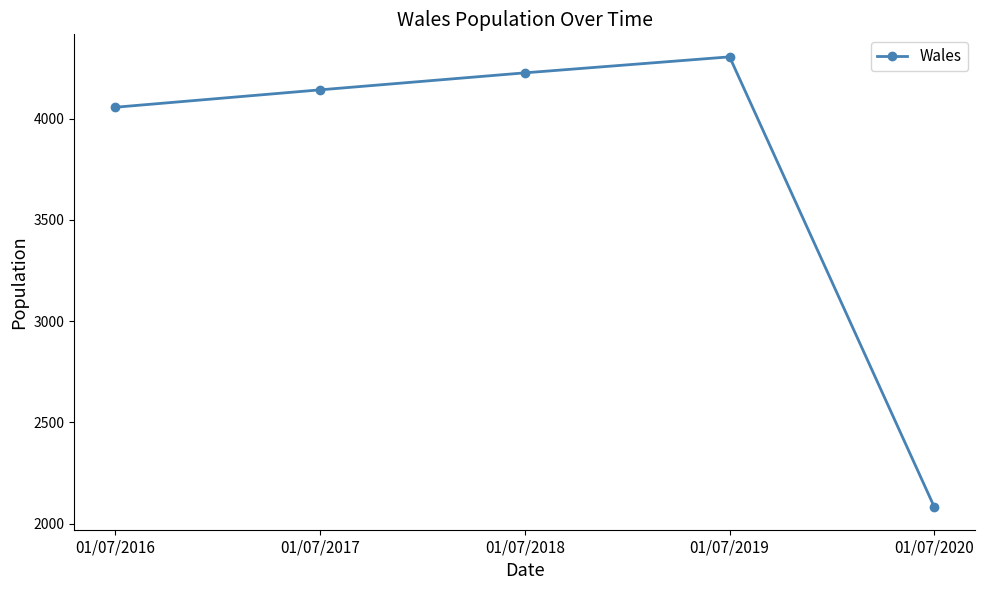

At which category does the data reach its first local peak?

01/07/2019